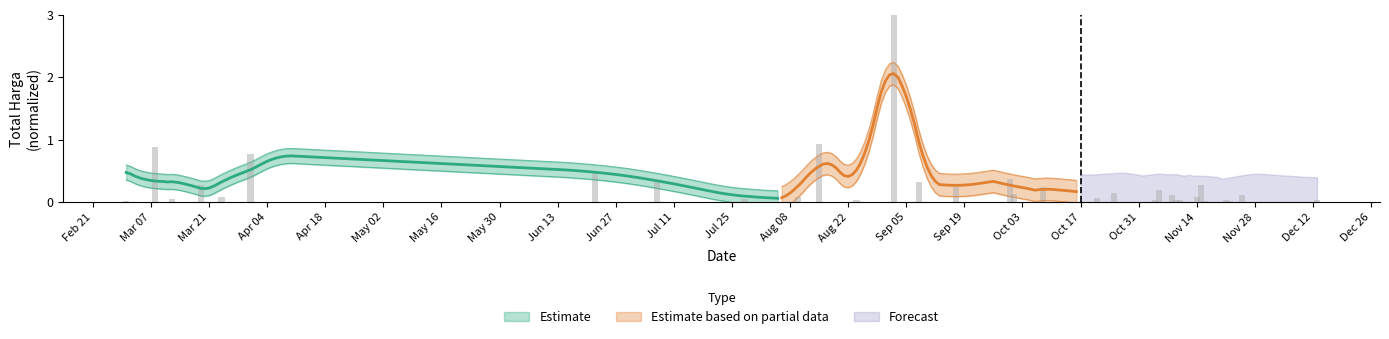

The value at 13 is 1.4. True or false?

False